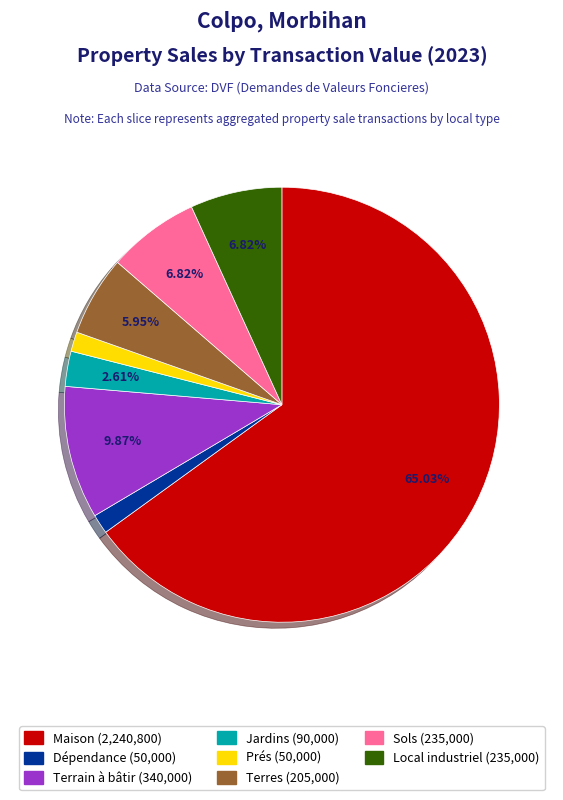

Does any single category account for the majority?

Yes